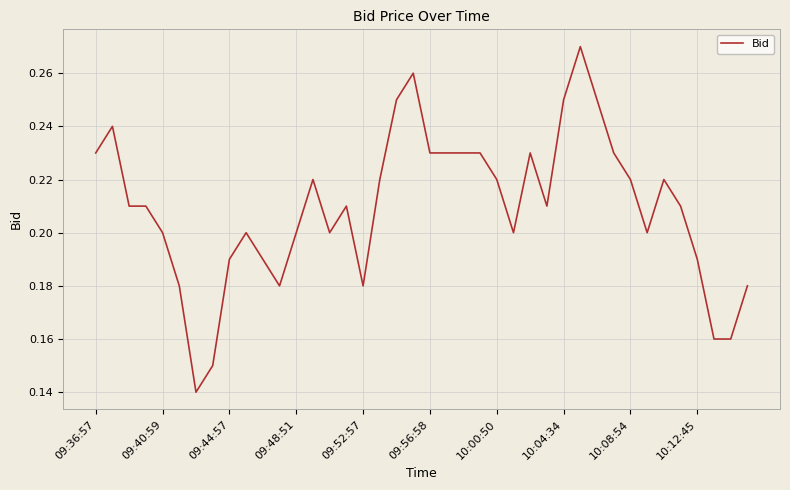

The value at 09:40:59 is 0.0. True or false?

False